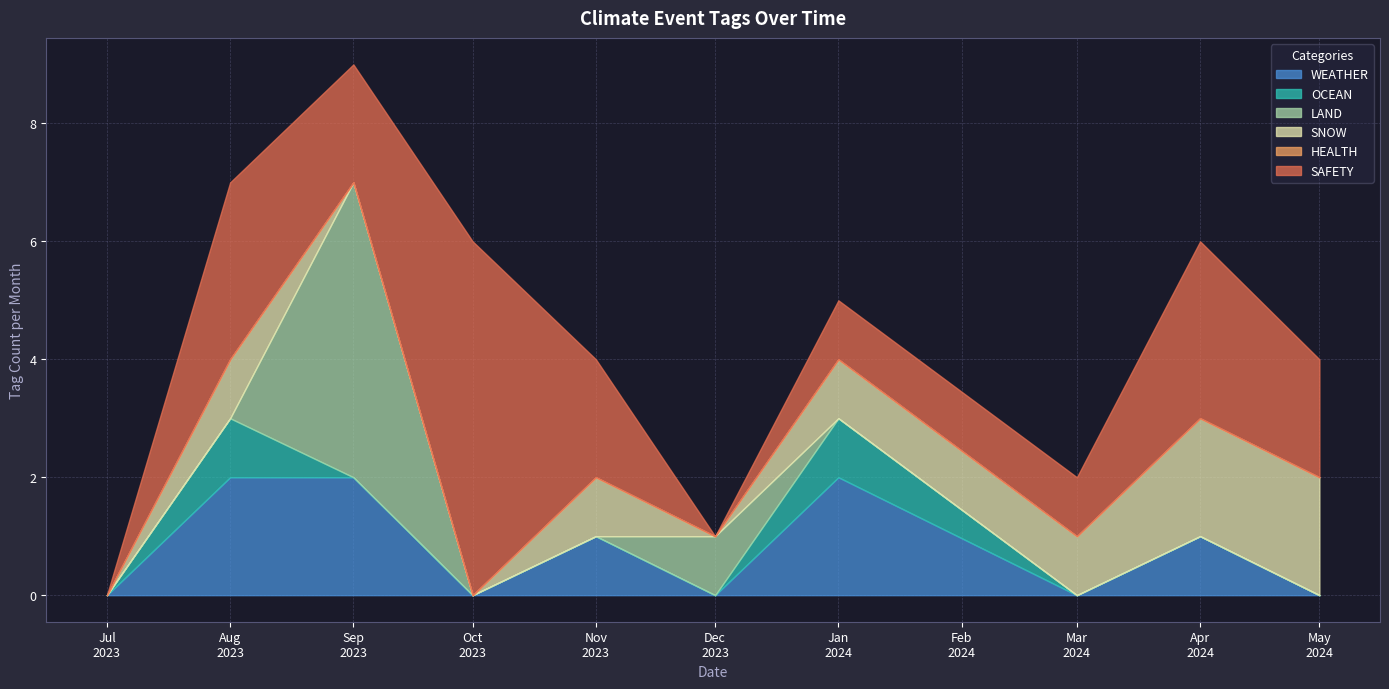

Does the chart have visible grid lines?

Yes